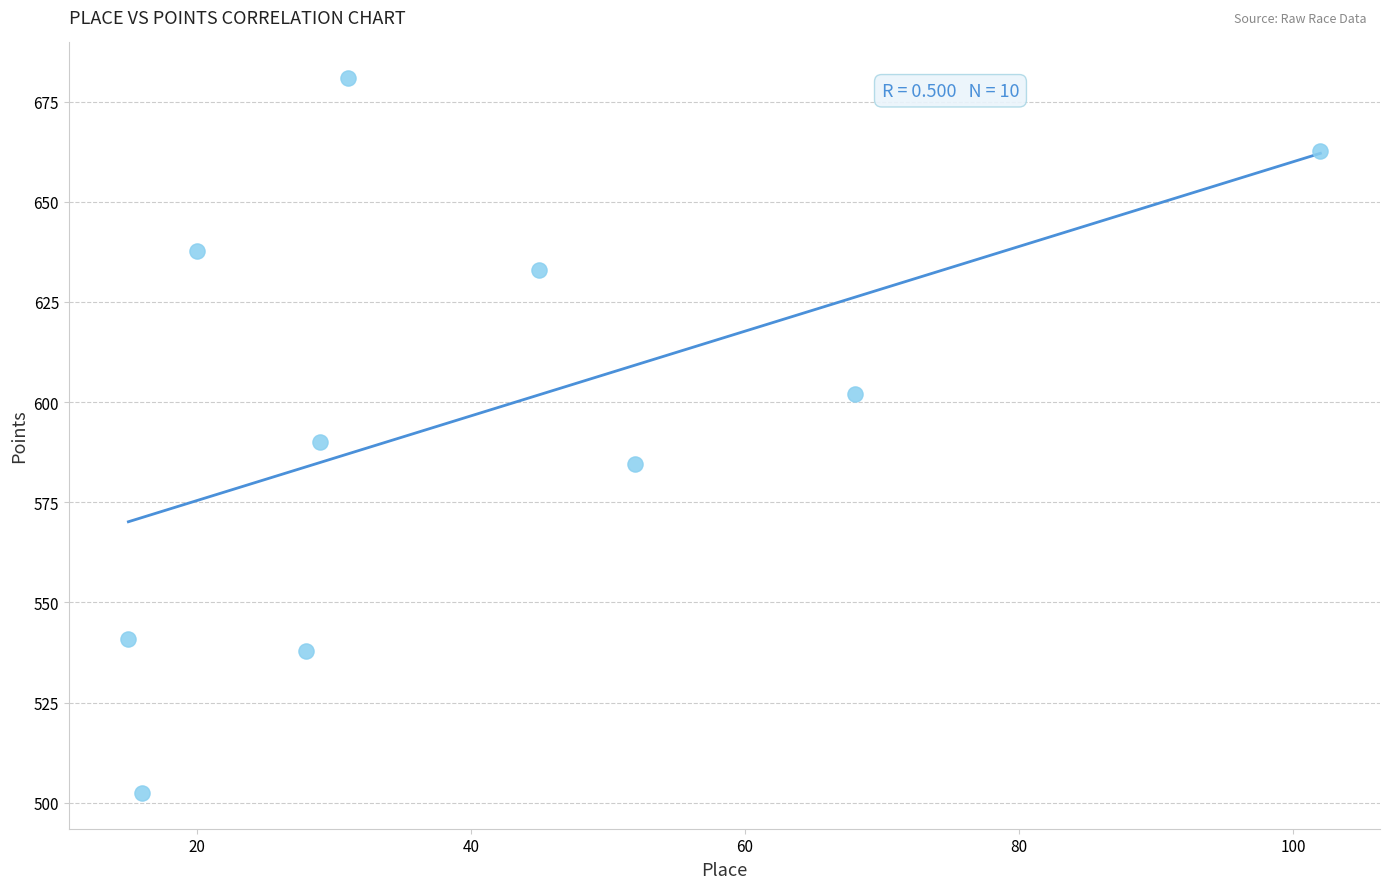

What is the average Y value?

597.2